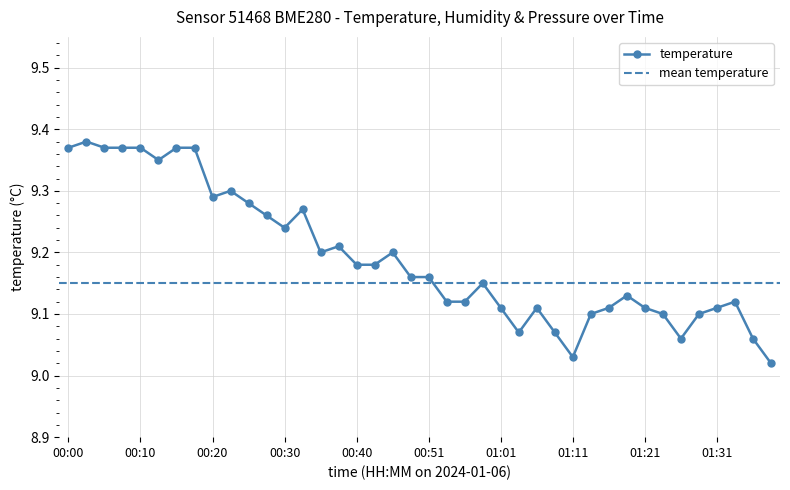

Where is the data nearest to the value 9?

01:38